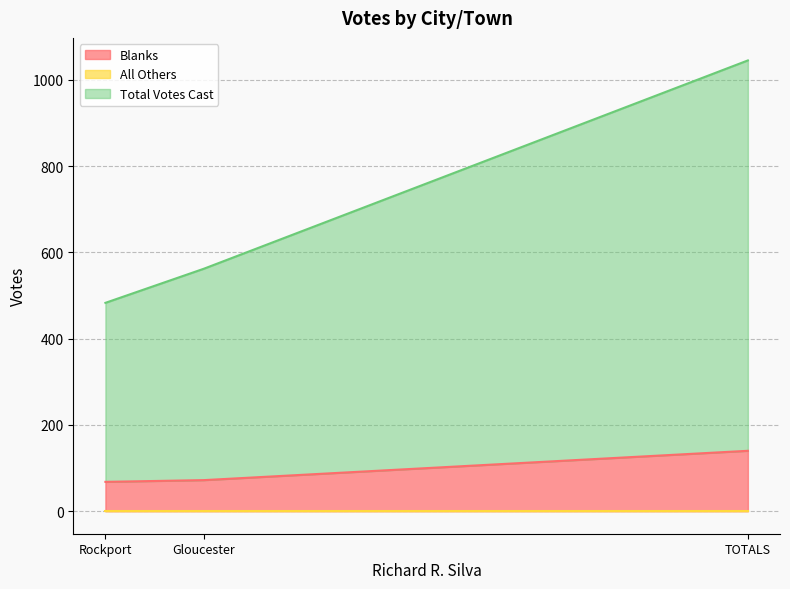

What is the spread (max minus min) of values at Rockport?

483